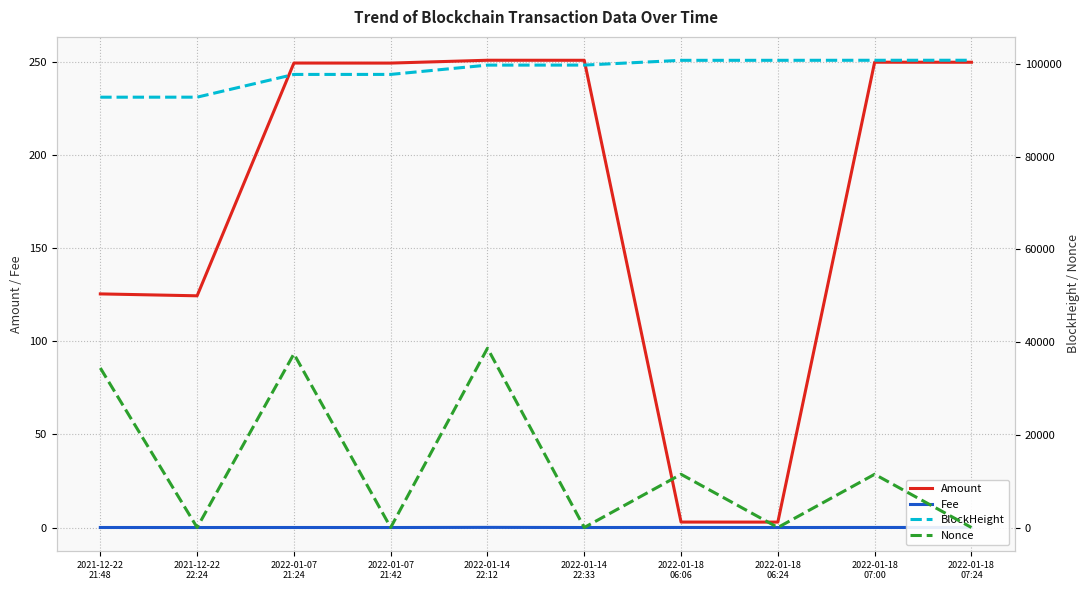

Reading right to left, extract all data points from this chart.

Amount: 249.9	250.0	2.9	2.9	251.0	251.0	249.5	249.5	124.5	125.5
Fee: 0.0	0.1	0.0	0.1	0.0	0.1	0.0	0.0	0.0	0.0
BlockHeight: 100766.0	100761.0	100753.0	100750.0	99722.0	99716.0	97712.0	97707.0	92805.0	92800.0
Nonce: 4.0	11480.0	3.0	11479.0	2.0	38666.0	1.0	37450.0	0.0	34397.0